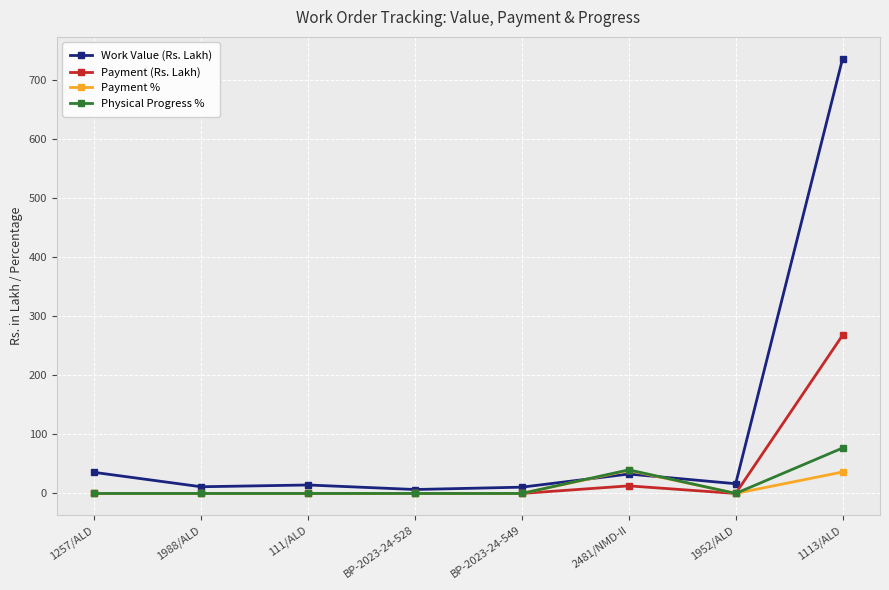

Is this an area chart (filled region under the line)?

No